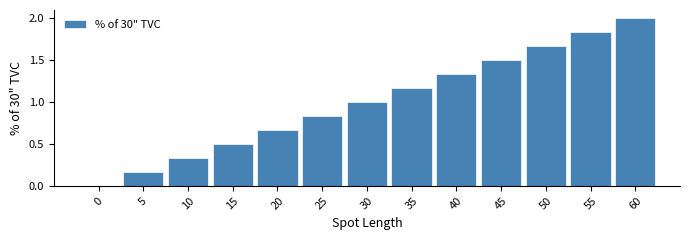

The chart shows a value of 0.8 at 0. True or false?

False